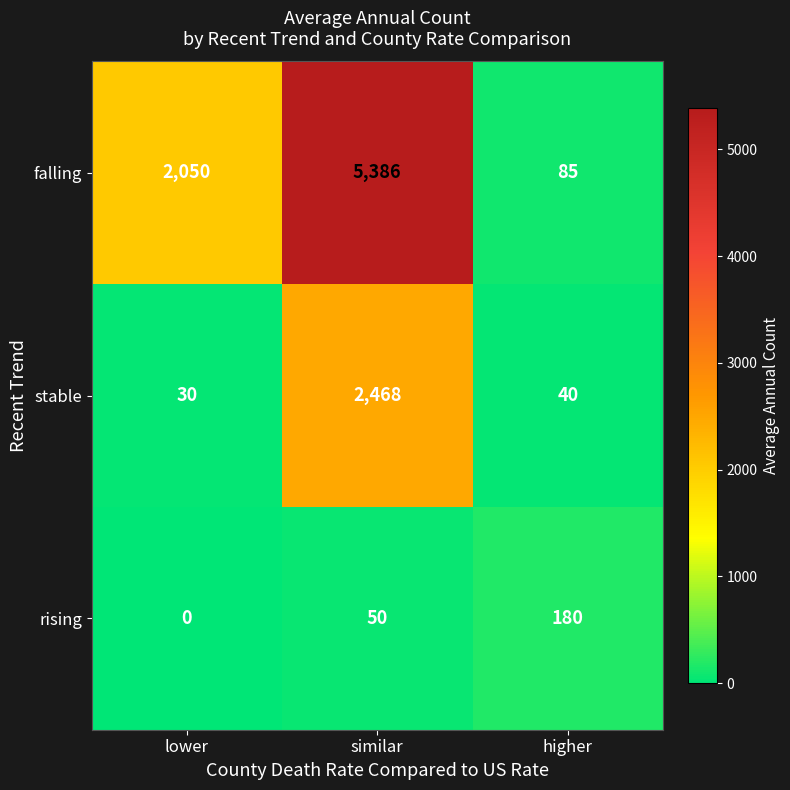

How many categories are shown in the chart?

3